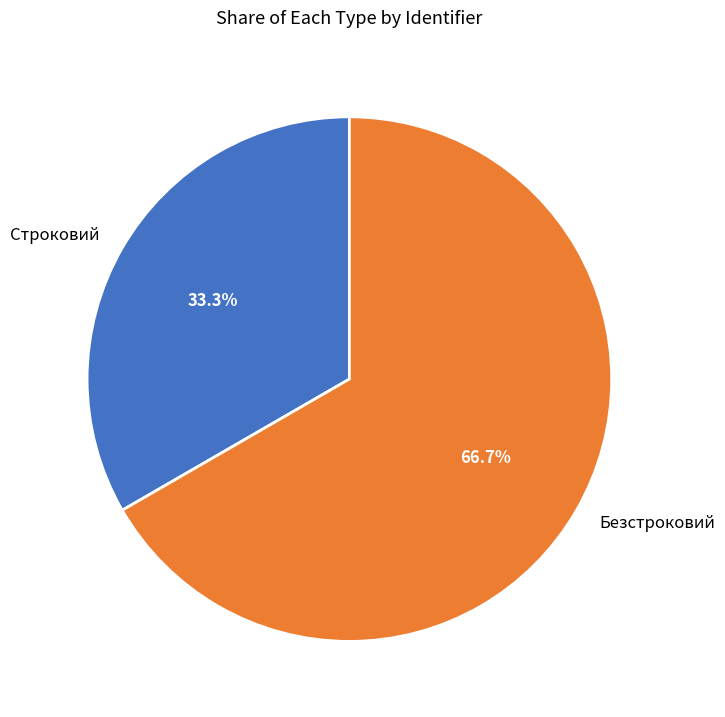

Is there a majority slice in this chart?

Yes